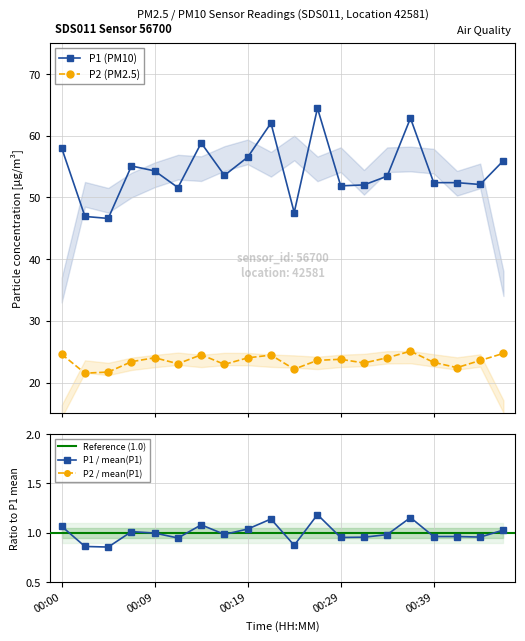

Rank the series by their average value, from lowest to highest.

P2, P1